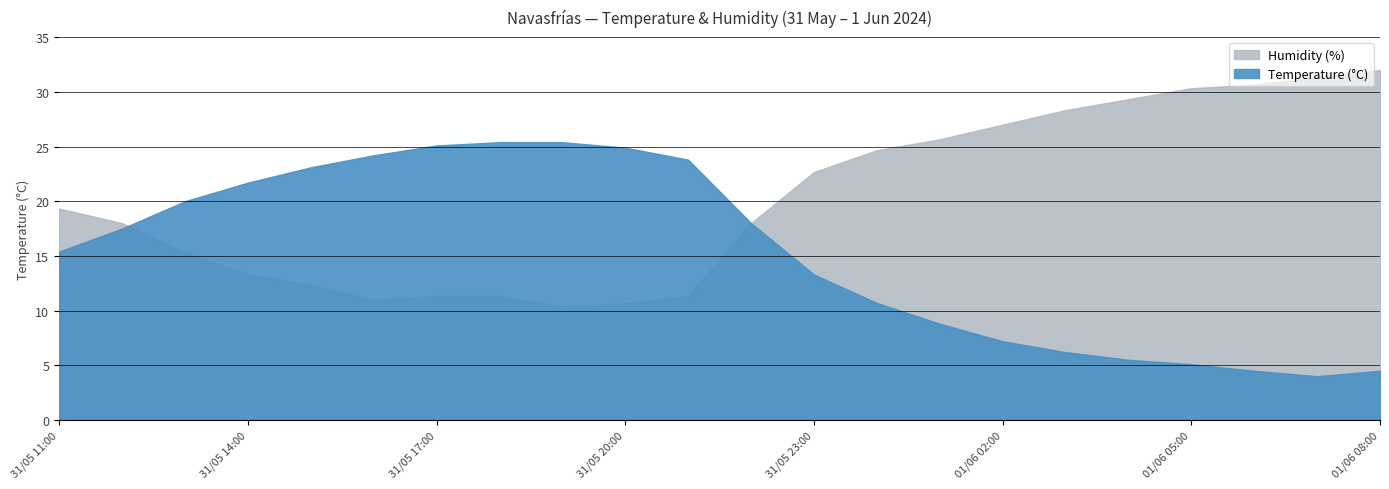

Is it true that Temperature (°C) equals 13.3 at 31/05 23:00?

True